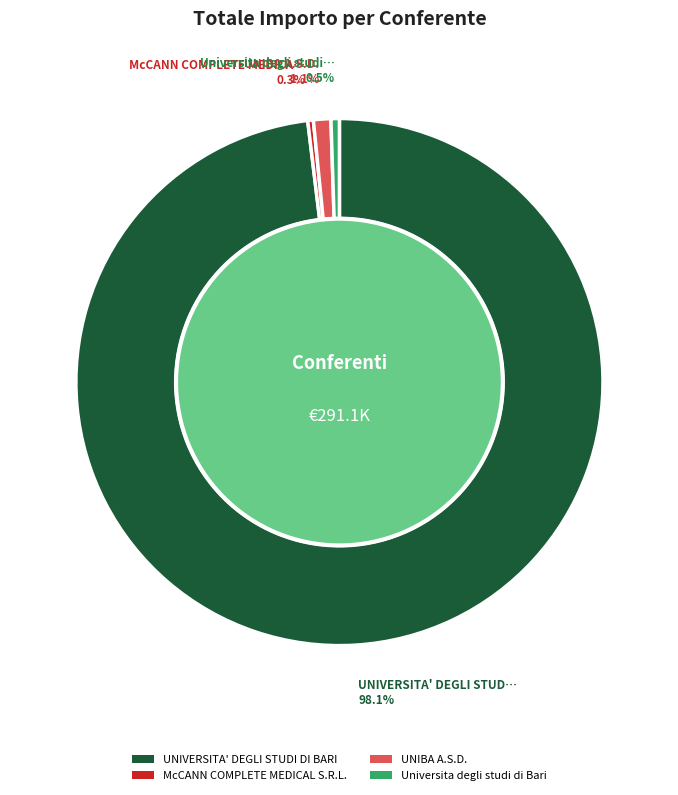

Is there any slice that represents more than half of the pie?

Yes